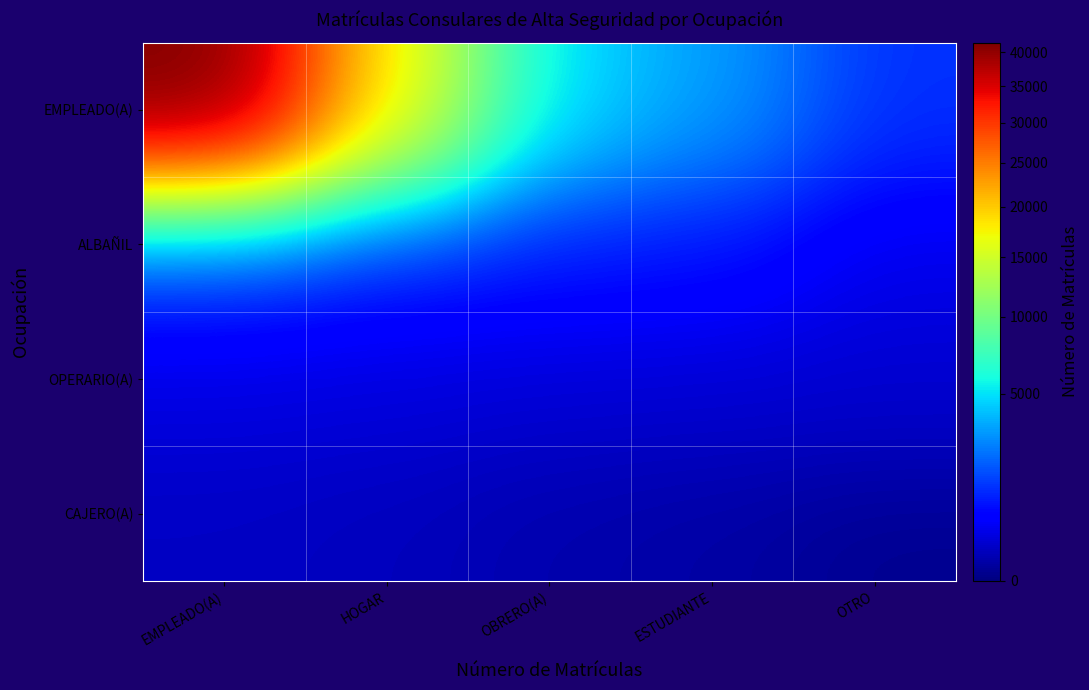

How many series are shown in this chart?

4